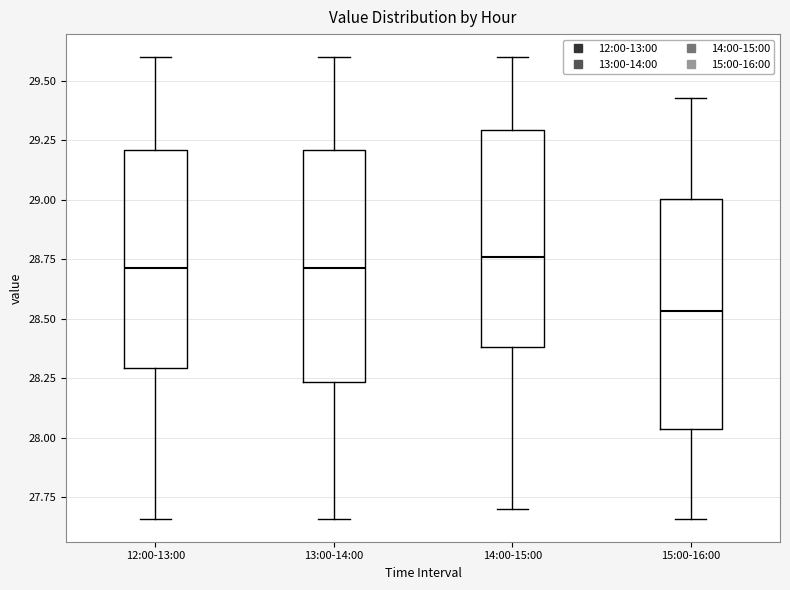

Reading left to right, transcribe this box plot: for each box, give where its median line is, the range the box spans, and where its two whiskers end, as read against the y-axis. The values are not printed on the chart, so give them approximately, as read against the axis.

12:00-13:00: median 28.70, box 28.30 to 29.20, whiskers 27.65 to 29.60
13:00-14:00: median 28.70, box 28.25 to 29.20, whiskers 27.65 to 29.60
14:00-15:00: median 28.75, box 28.40 to 29.30, whiskers 27.70 to 29.60
15:00-16:00: median 28.55, box 28.05 to 29.00, whiskers 27.65 to 29.45